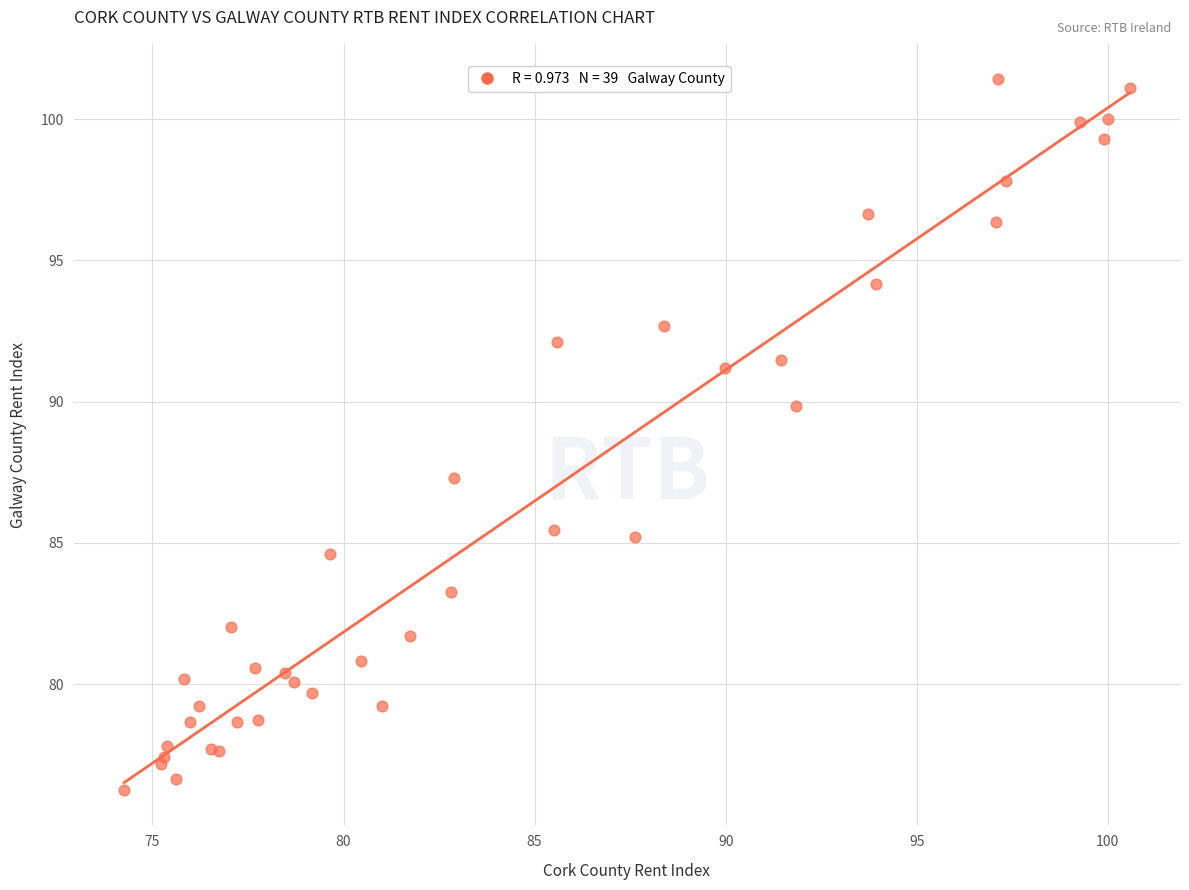

What Y value in the scatter plot is closest to 88?

87.3